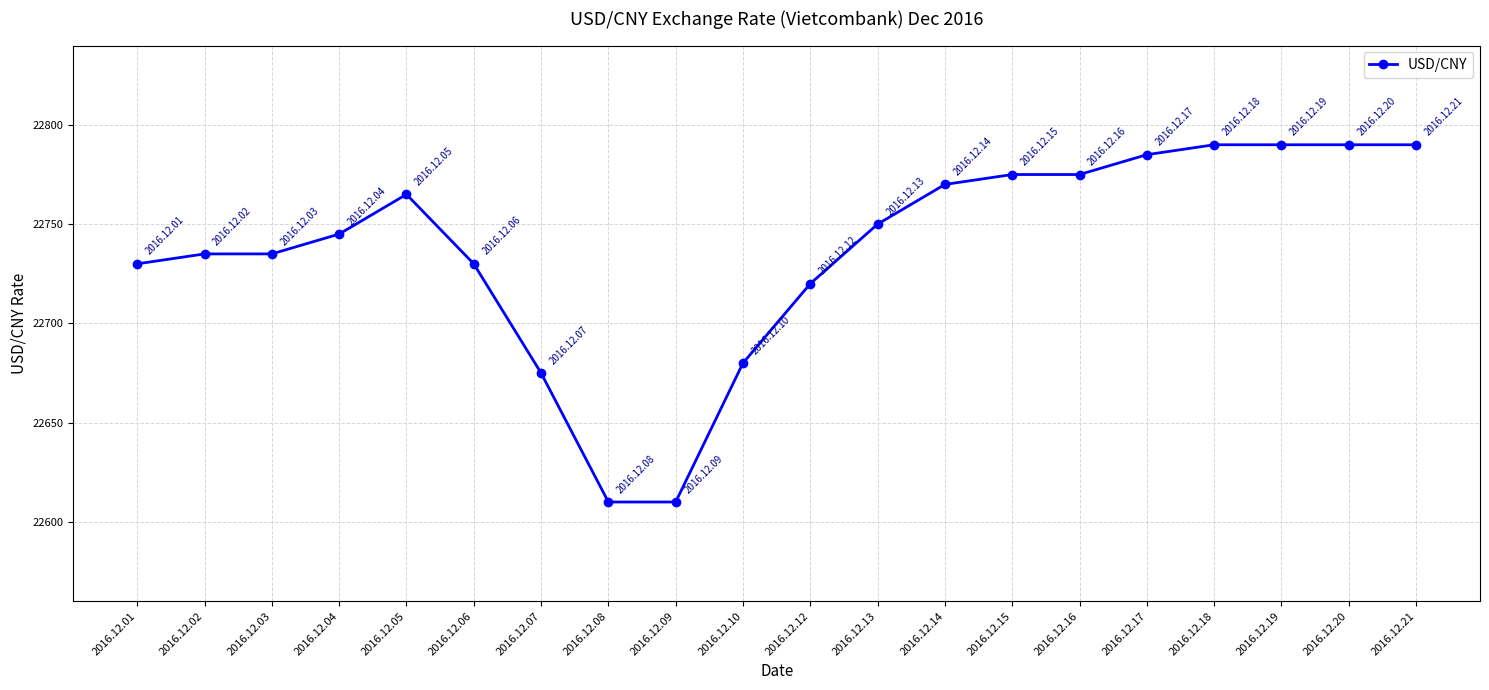

What is the smallest value displayed?

22610